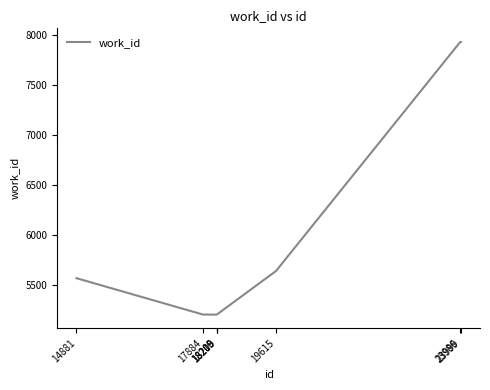

True or false: the data has more than 2 interior local peaks.

False